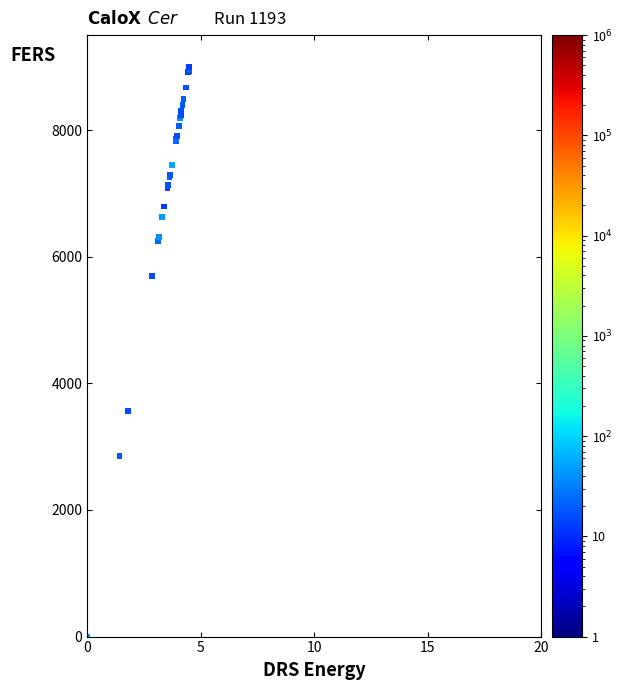

What Y value in the scatter plot is closest to 4500?

3562.6